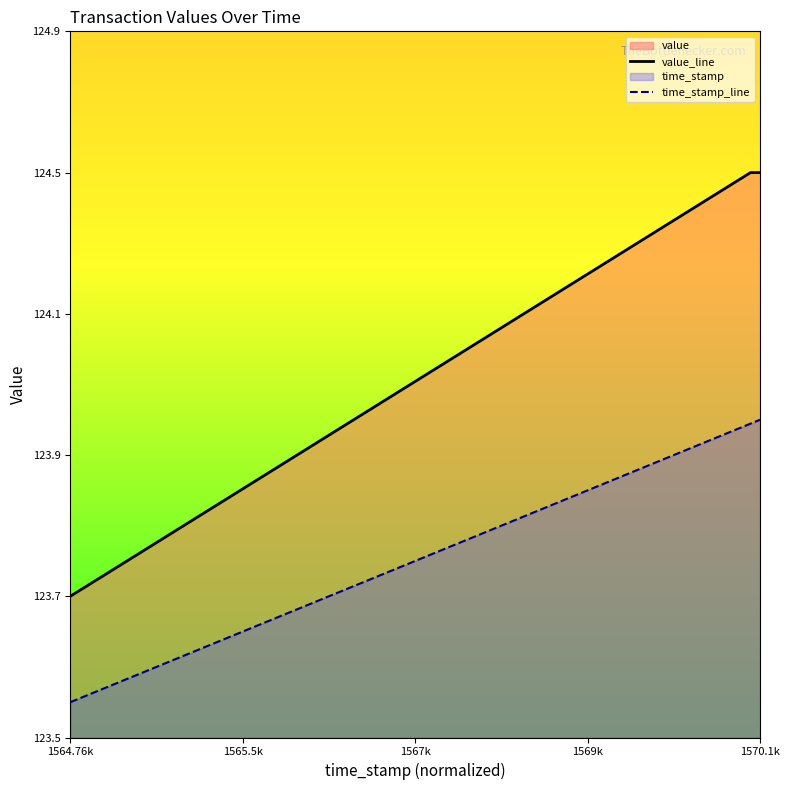

Which series has the largest total across all categories?

value_line